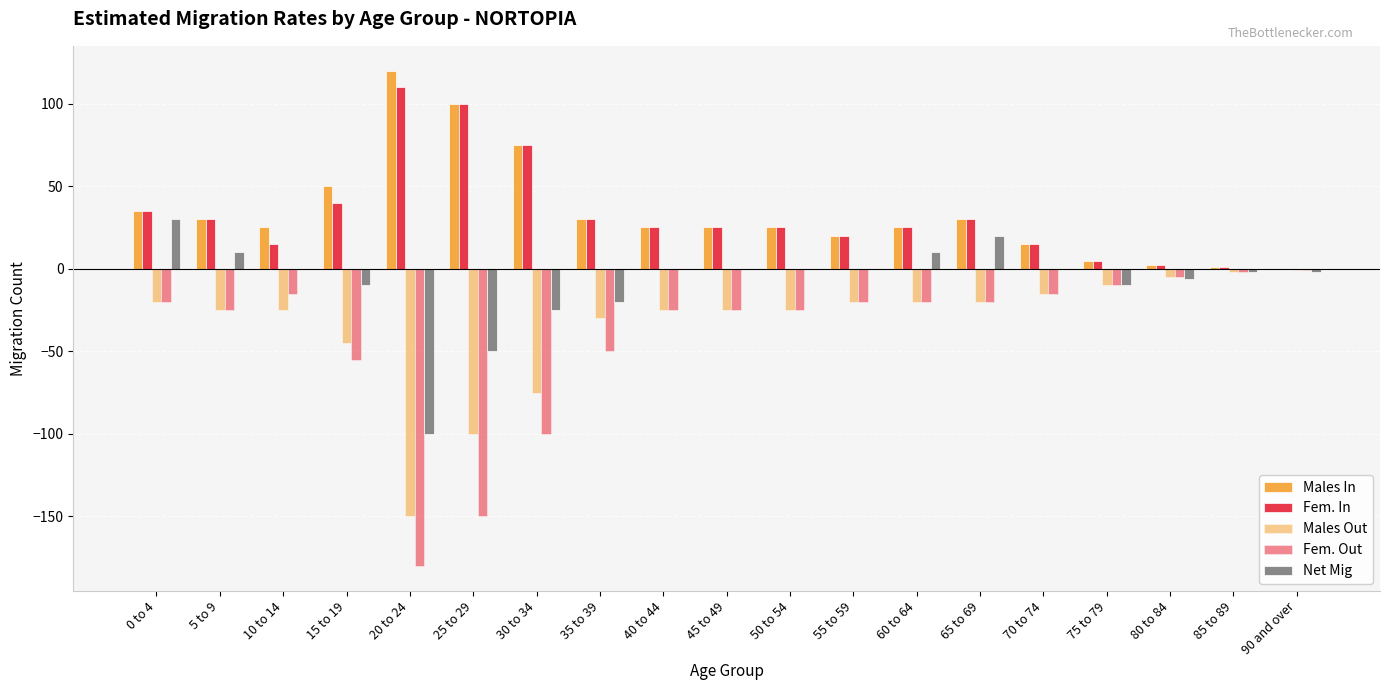

How many series are shown in this chart?

5